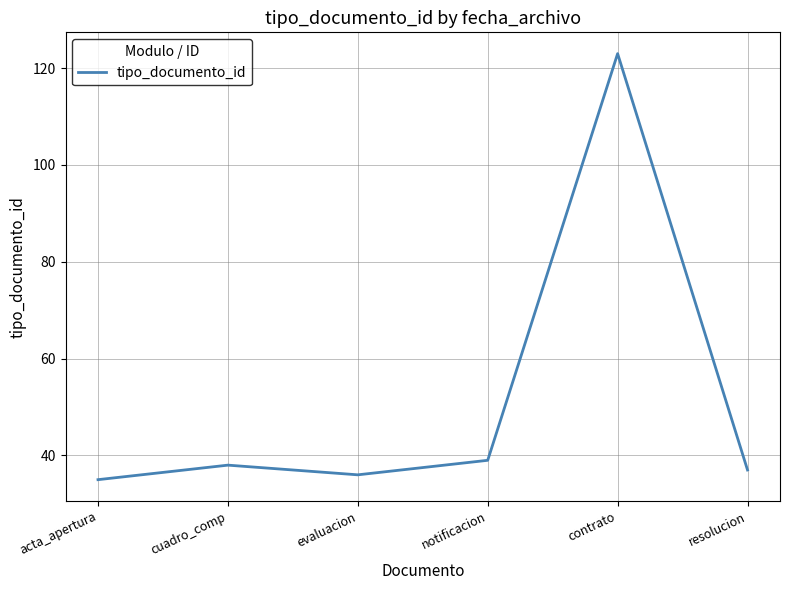

What is the sum of the values at evaluacion and resolucion?

73